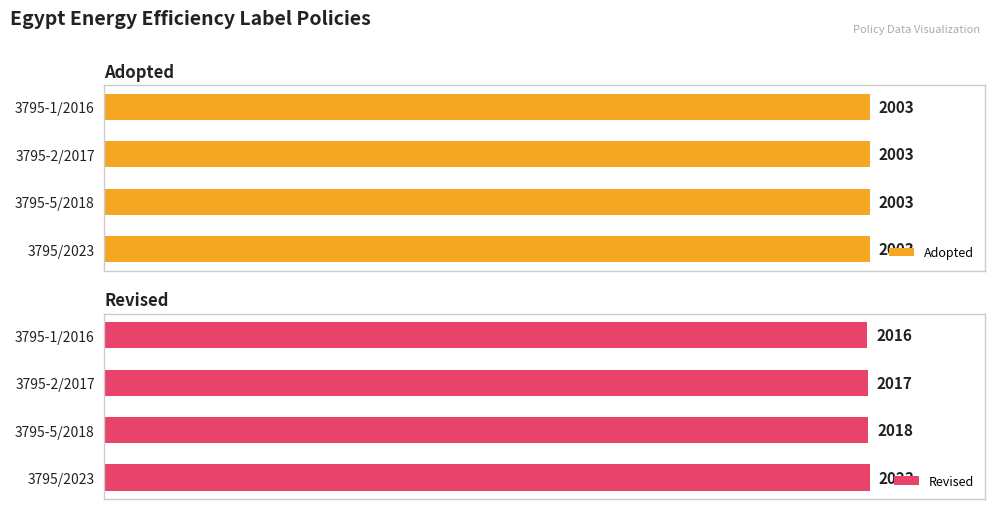

List the labels in order of Revised value, smallest first.

3795-1/2016, 3795-2/2017, 3795-5/2018, 3795/2023